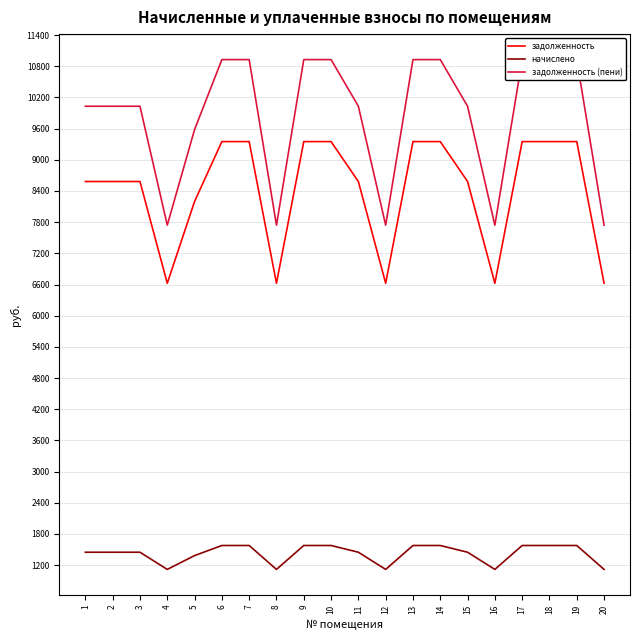

What is the total value across all series at 18?

21856.6